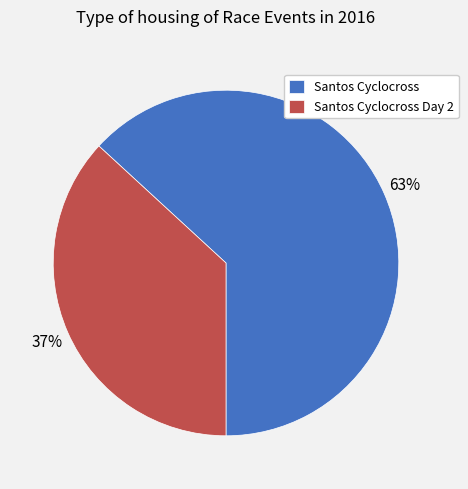

What is the majority slice?

Santos Cyclocross